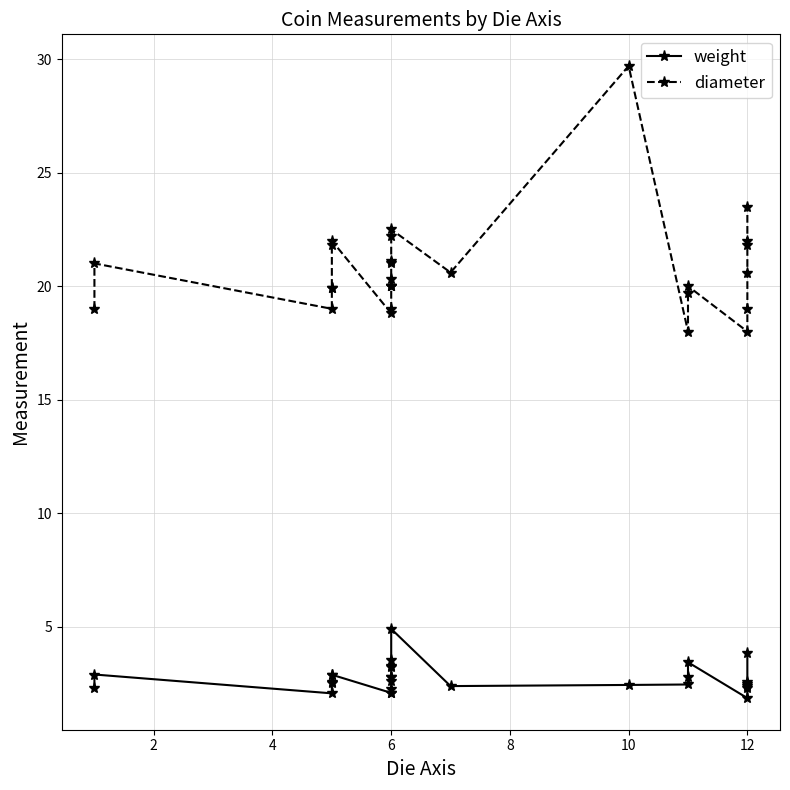

What is the highest value of the diameter series?

29.7